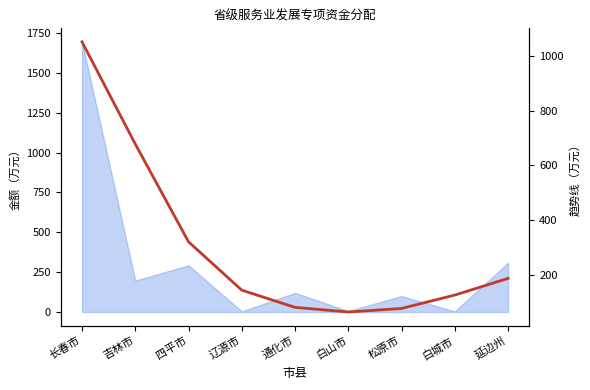

Reading left to right, extract all data points from this chart.

长春市=1052	吉林市=678	四平市=320	辽源市=143	通化市=80	白山市=63	松原市=76	白城市=125	延边州=186